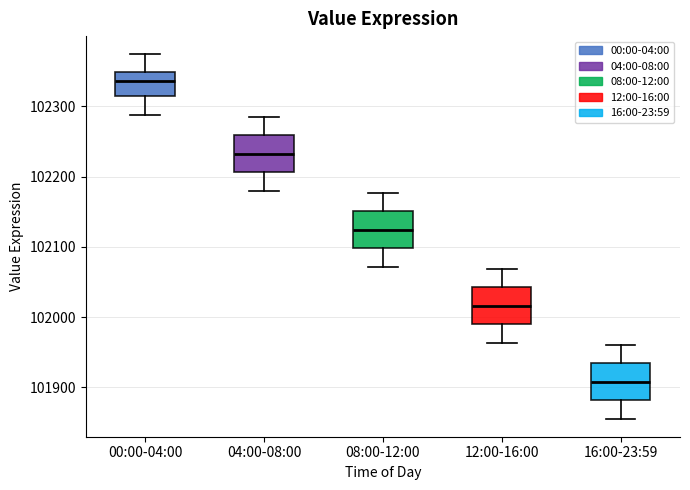

Where does the median line of the box for 00:00-04:00 sit on the y-axis? The values are not printed on the chart, so give them approximately, as read against the axis.

102340